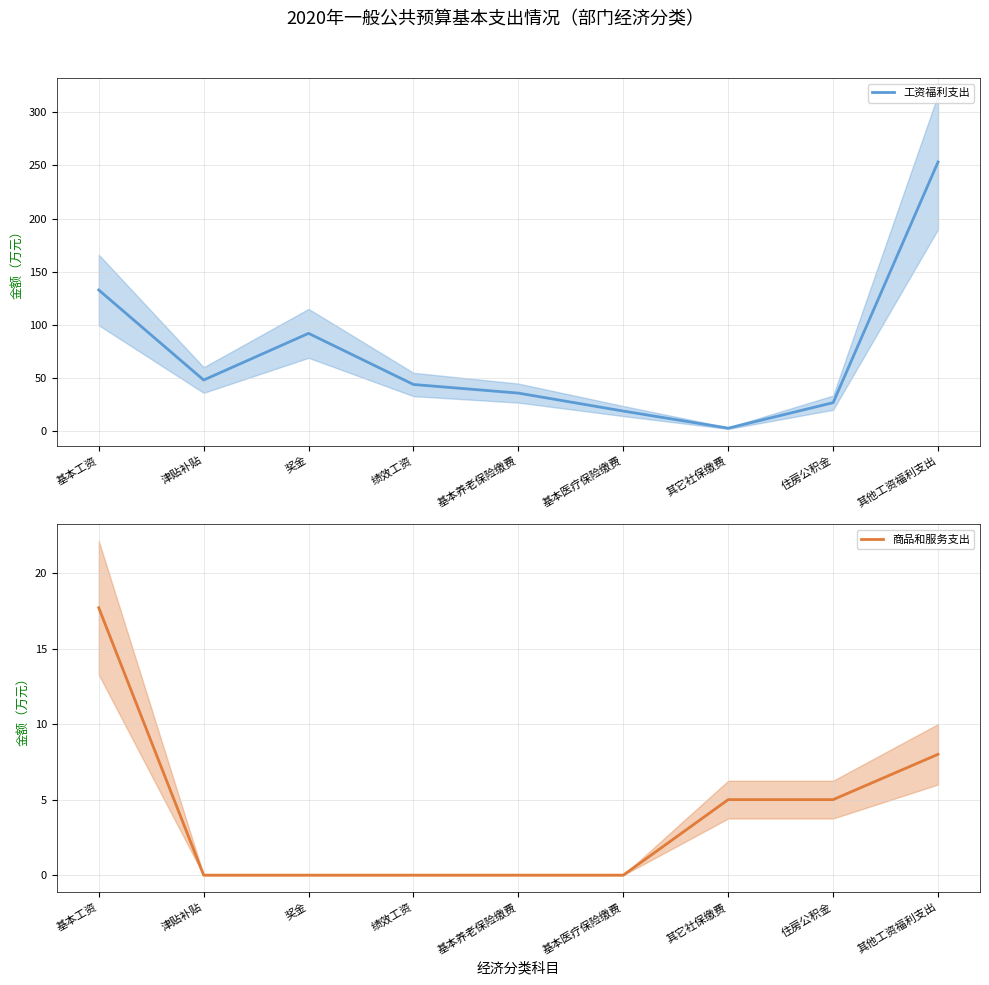

How many values in the 商品和服务支出 series exceed 0?

4